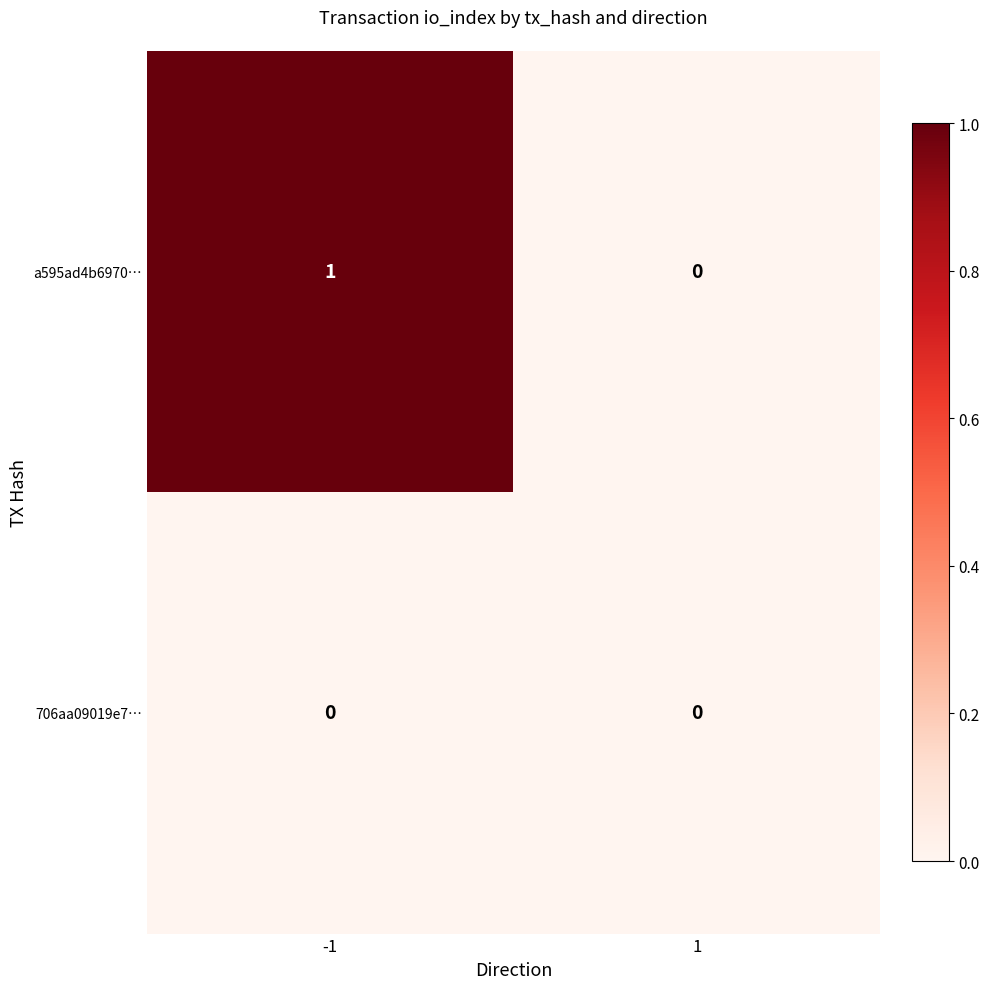

Which series has the largest total across all categories?

a595ad4b6970…